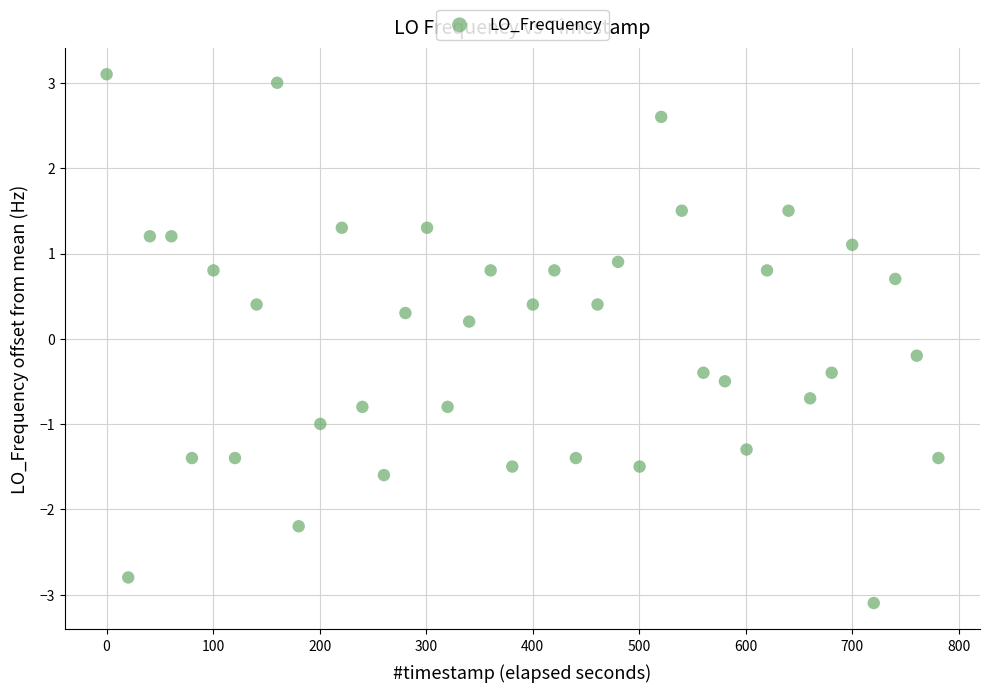

What is the range of X values (max minus min)?

780.8